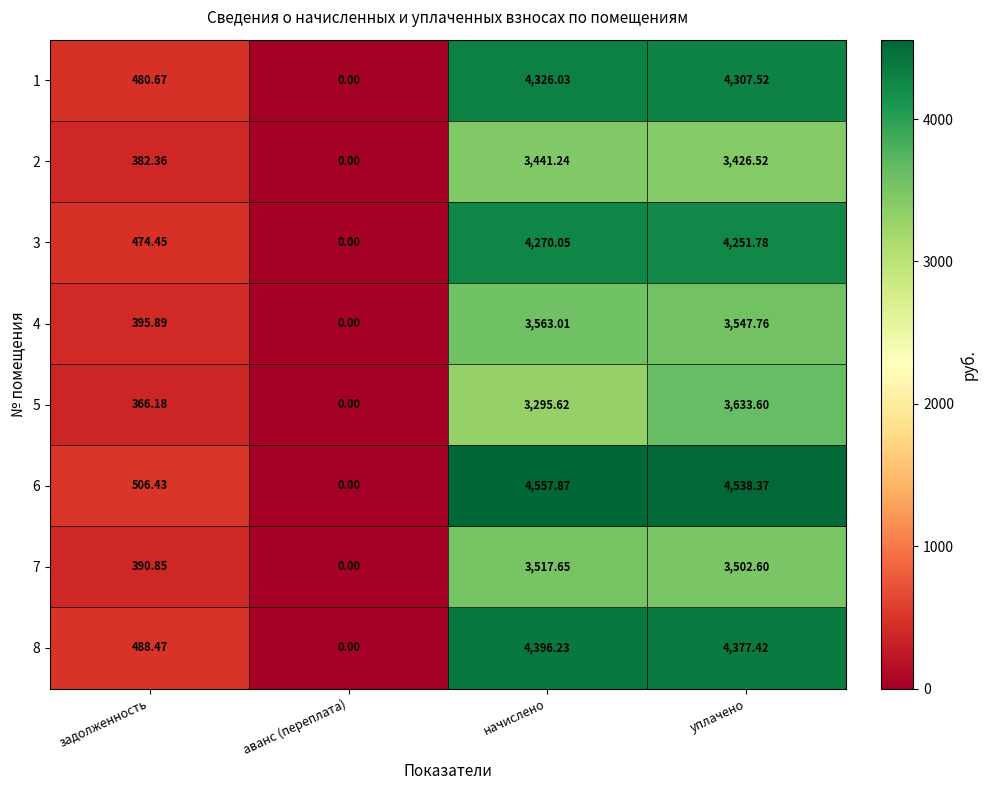

At which label is 5 closest to 1816?

задолженность